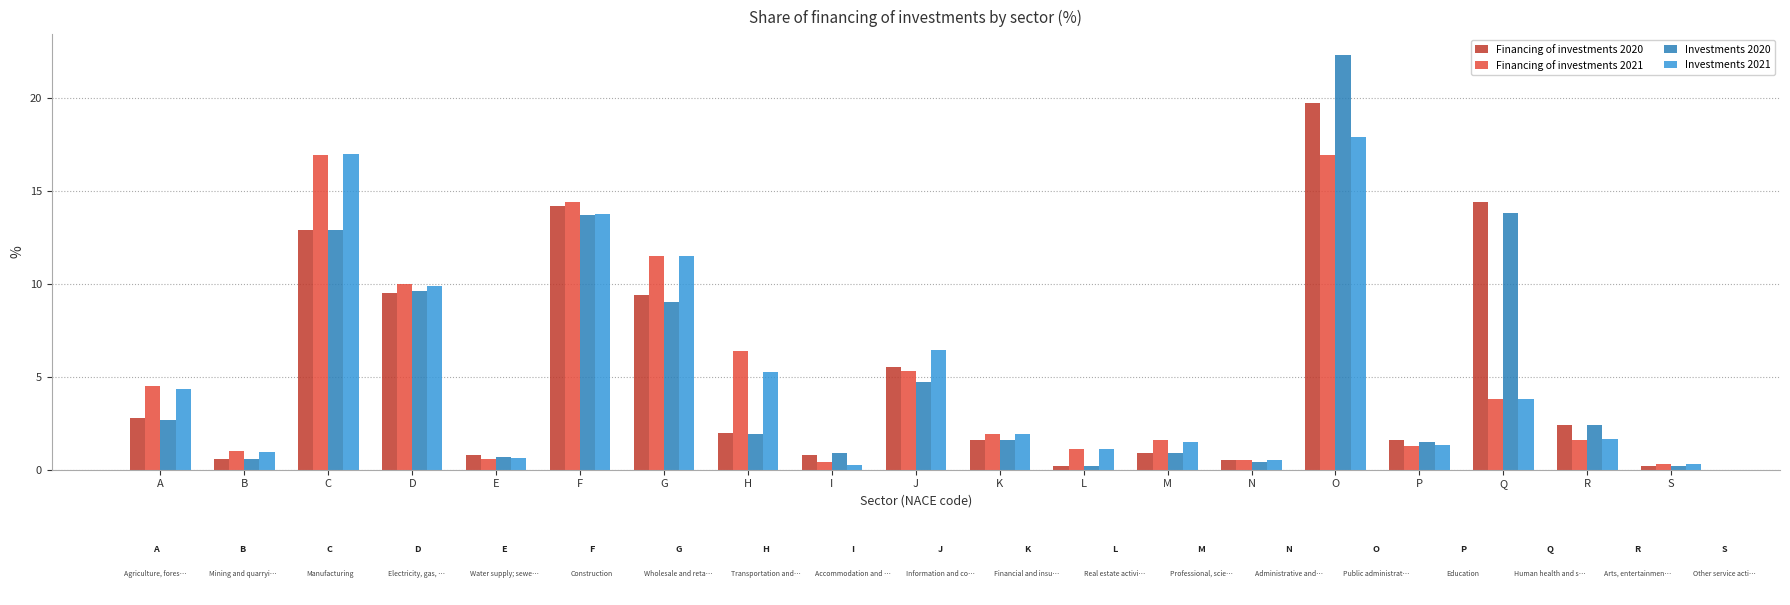

What value does the Financing of investments 2021 series have at R?

1.6